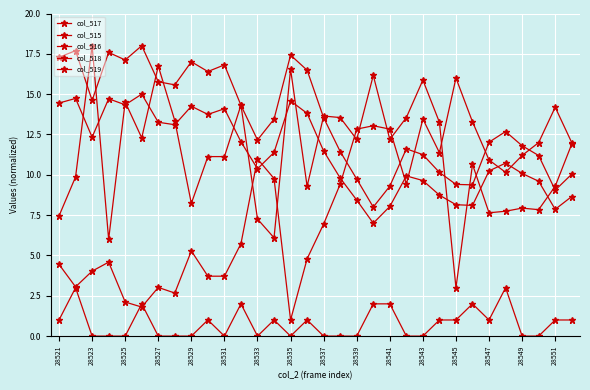

Count the number of data series in this chart.

5